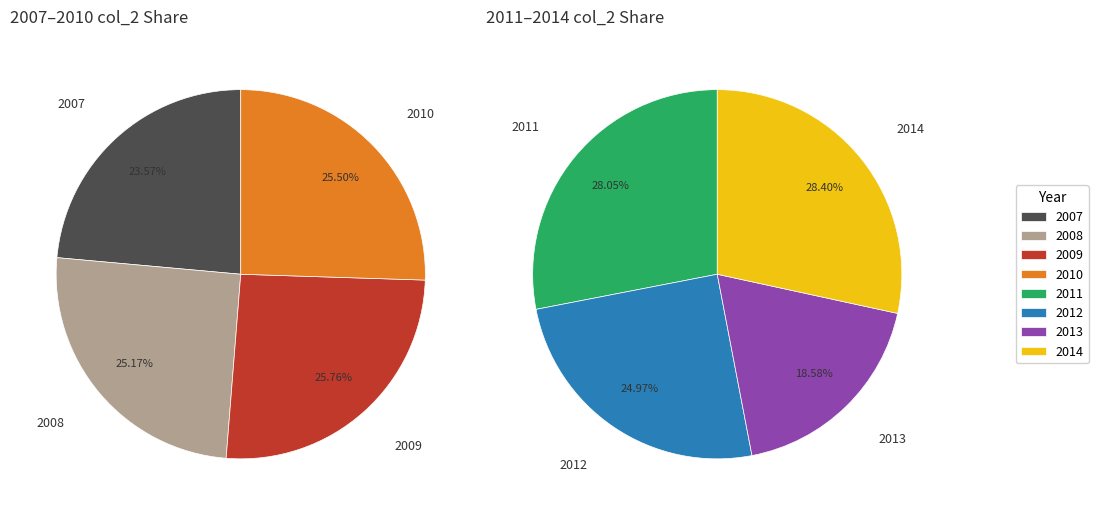

Does any single category account for the majority?

No